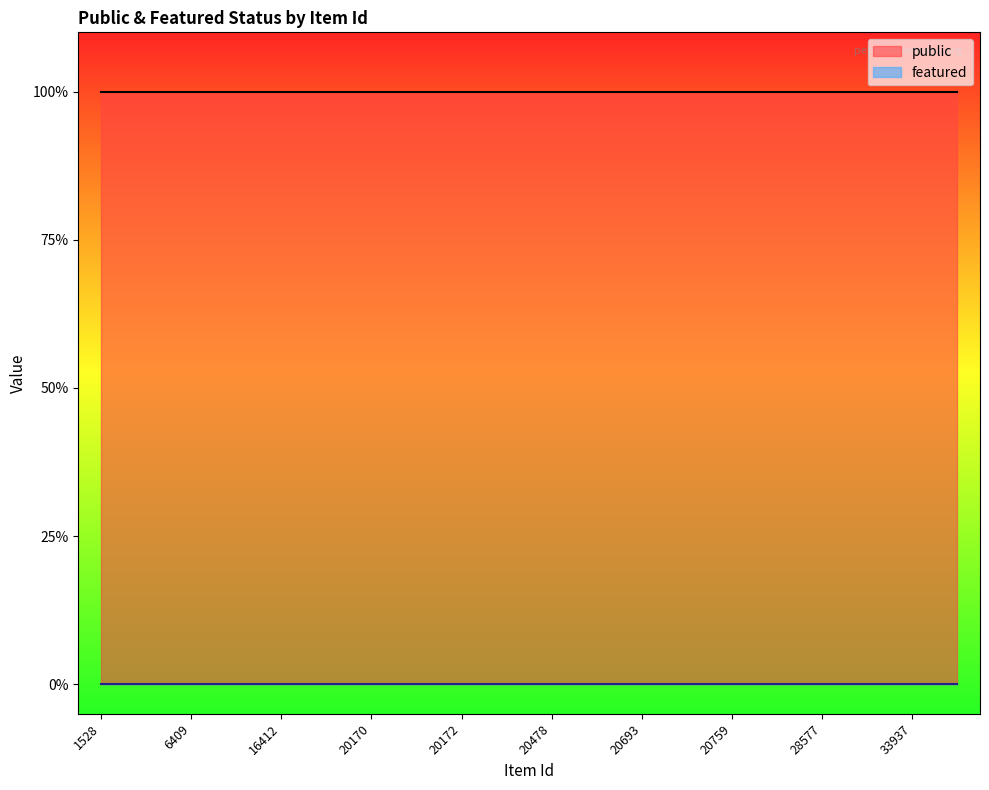

How many categories are shown in the chart?

20